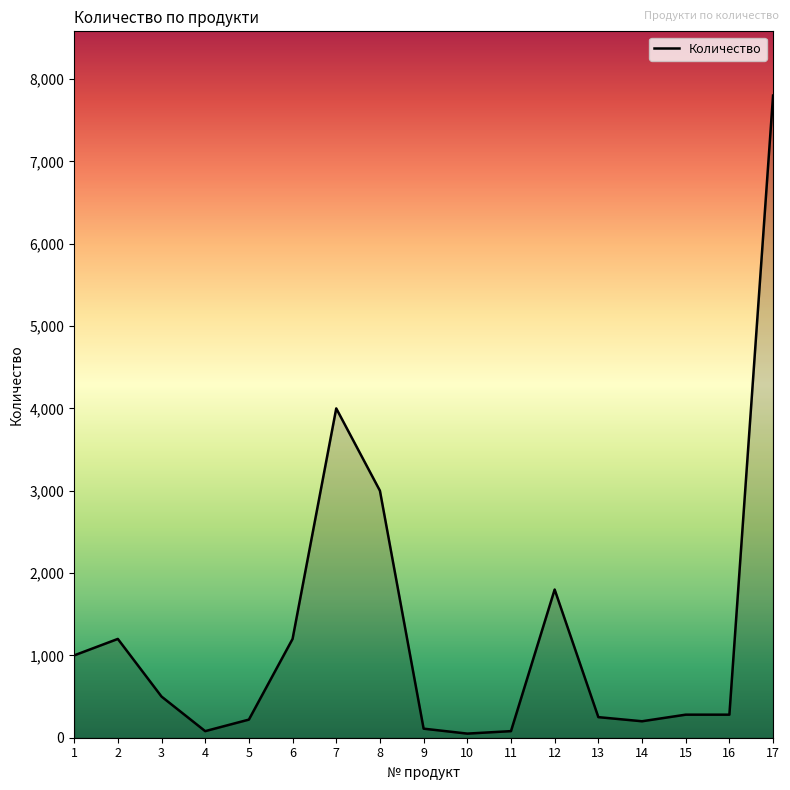

What is the greatest value displayed?

7800